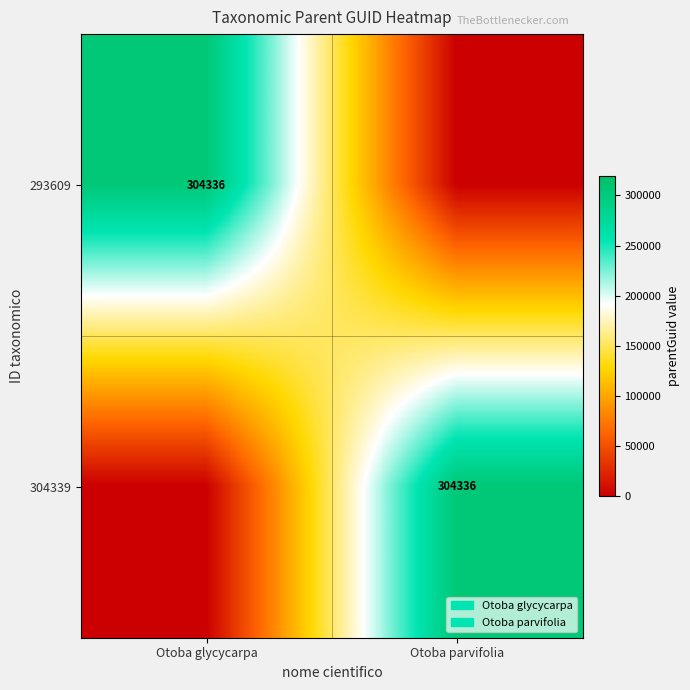

True or false: 293609 has a value of 408511 at Otoba glycycarpa.

False